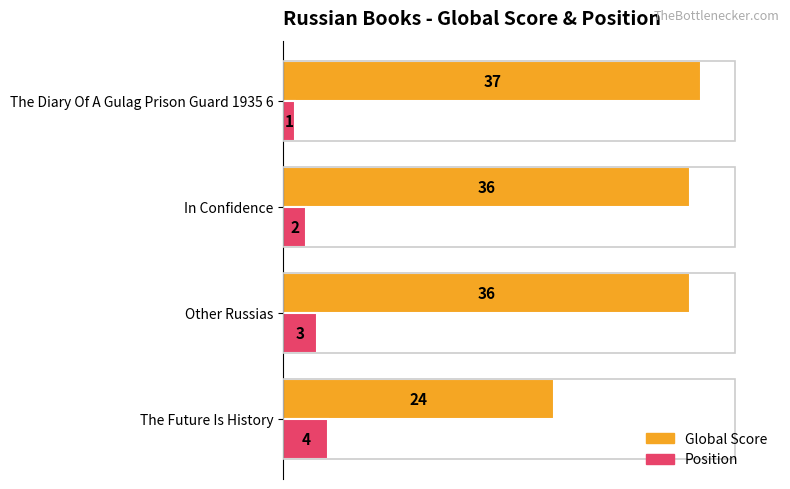

What are all the series names shown in the legend?

Global Score, Position